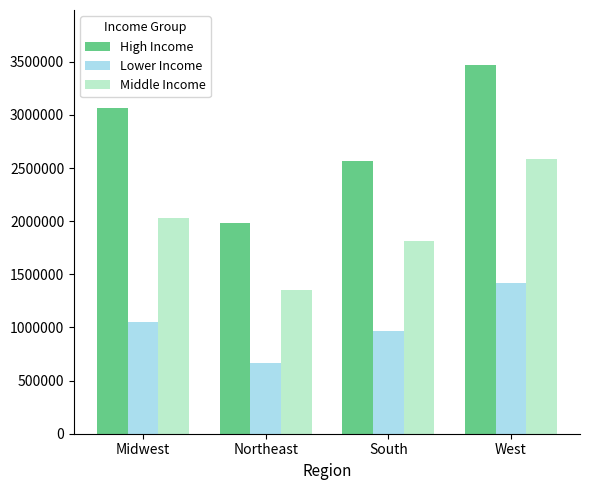

The value of Middle Income at Midwest is 2877203.2. True or false?

False